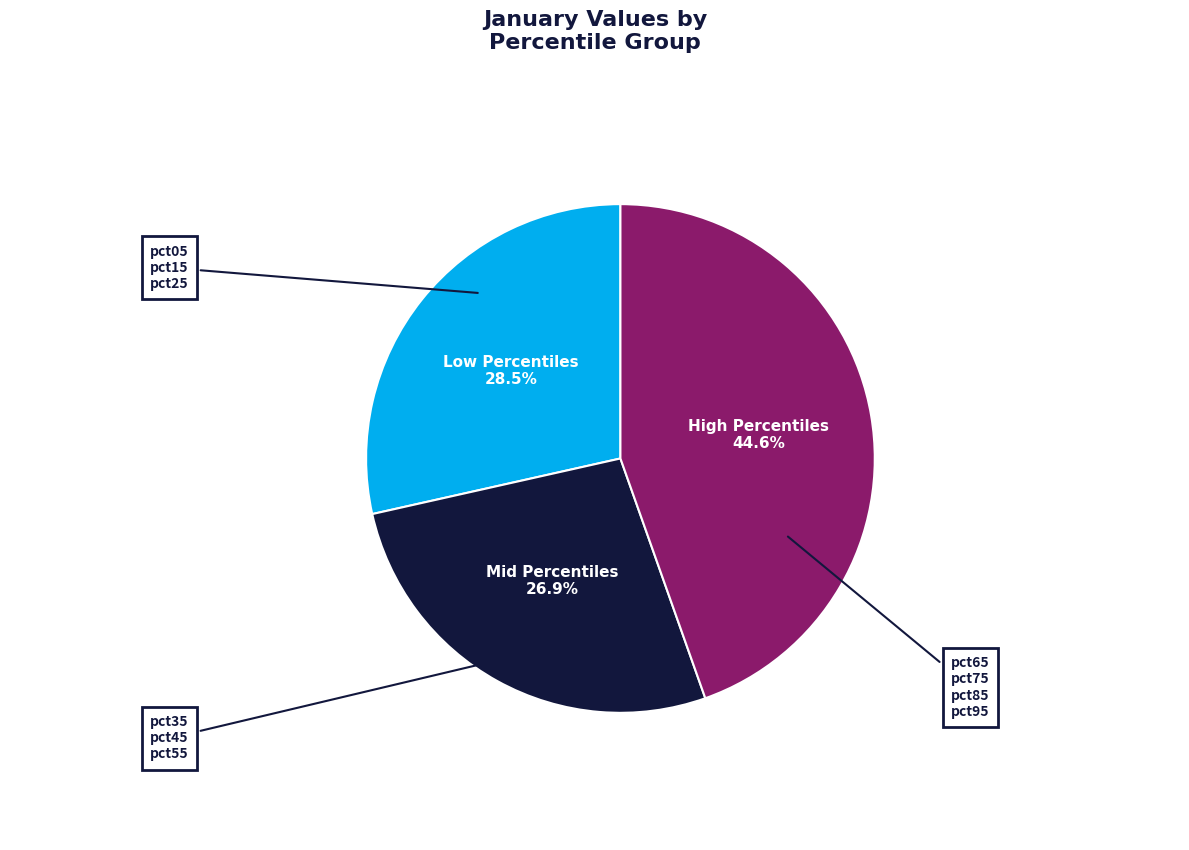

Does any single category account for the majority?

No